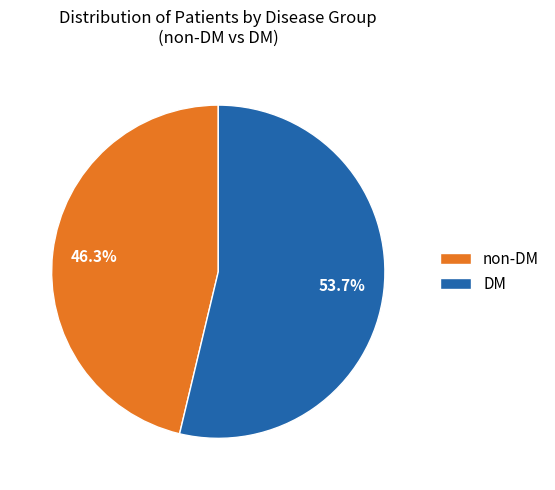

Which slice represents more than half of the pie?

DM